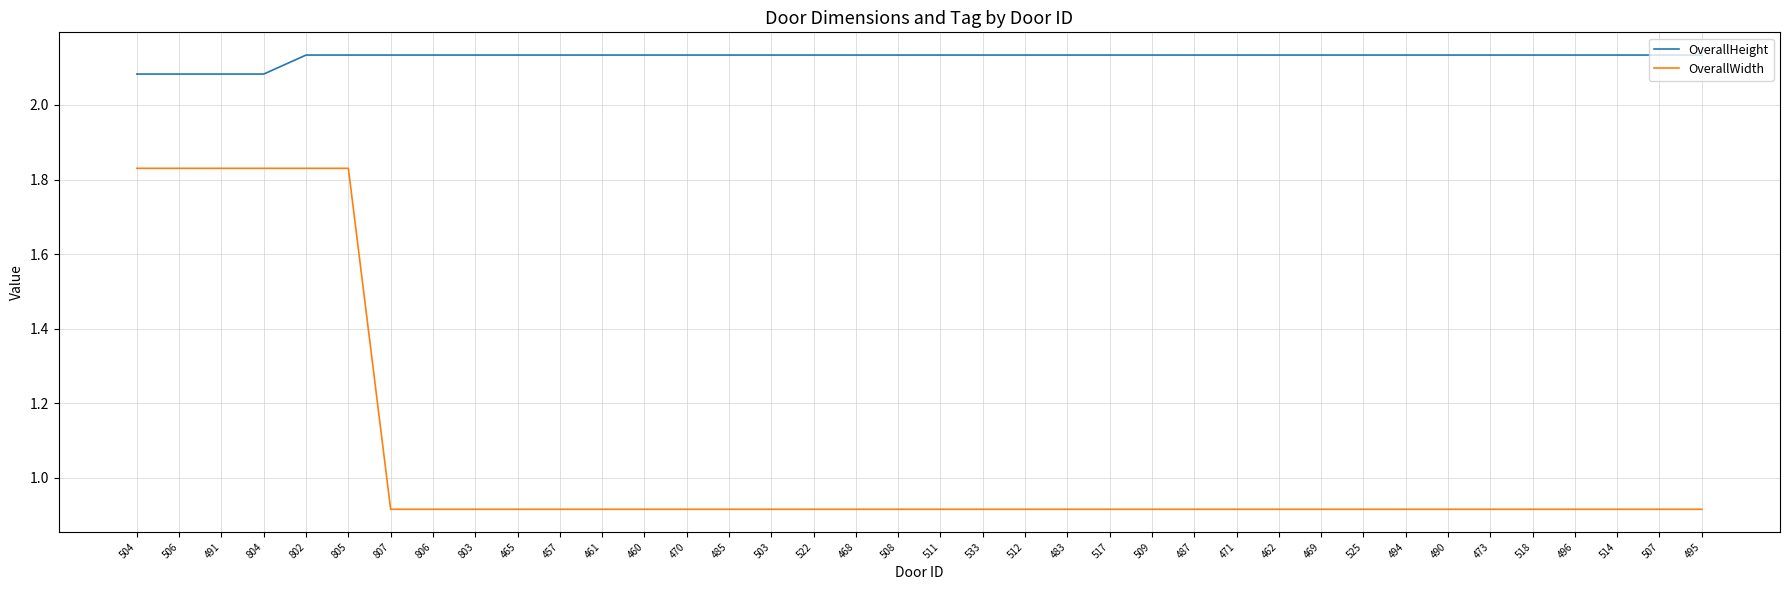

What is the total value across all series at 491?

3.9